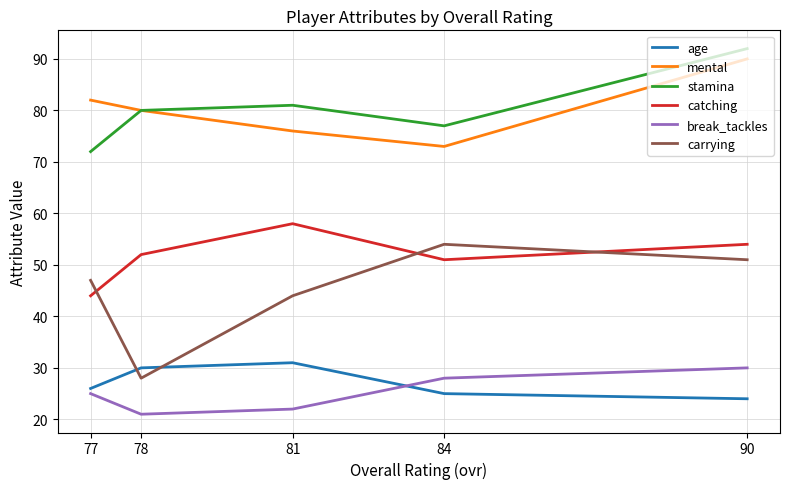

How many interior local valleys does the mental series have?

1